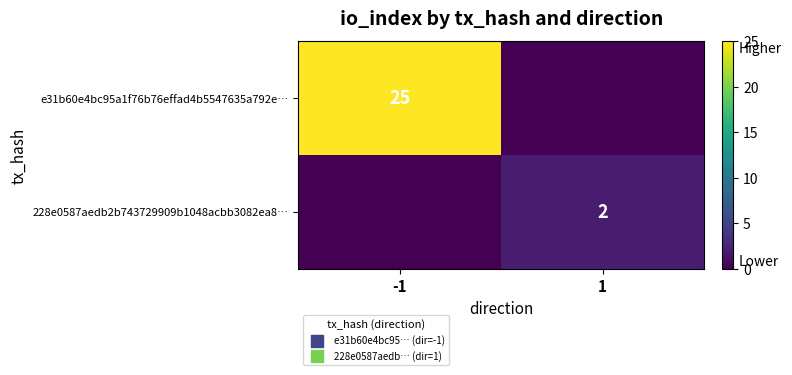

True or false: e31b60e4bc95a1f76b76effad4b5547635a792e… has a value of 8 at -1.

False